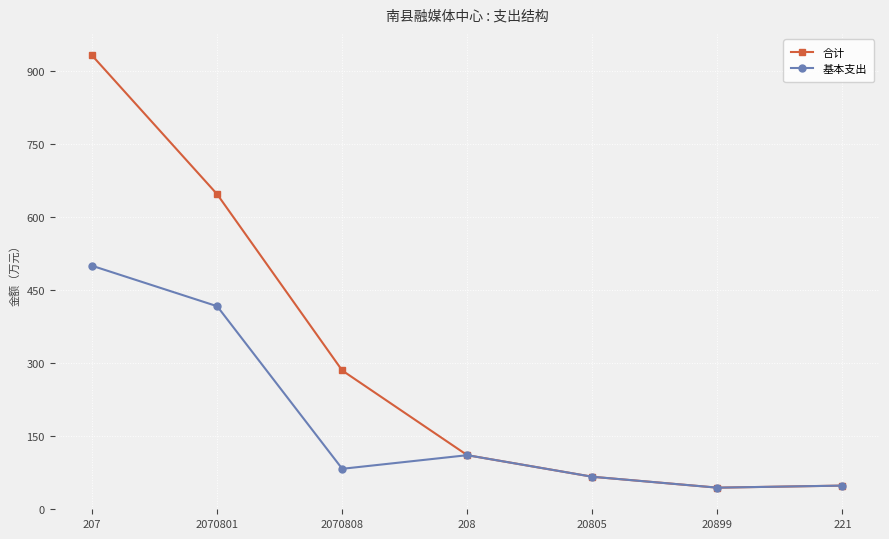

What is the smallest value displayed?

44.3